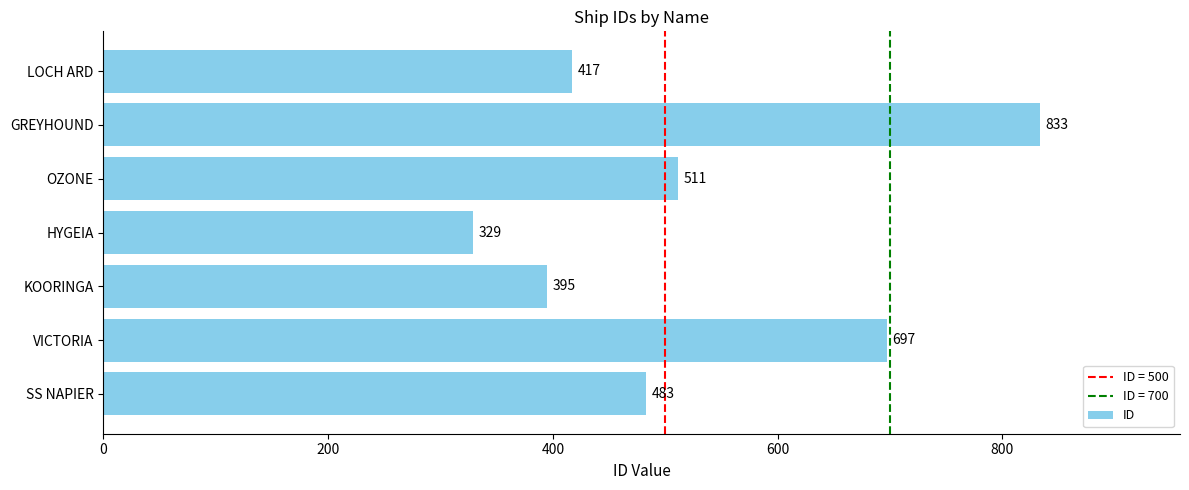

What is the ratio of the value at OZONE to the value at SS NAPIER?

1.1